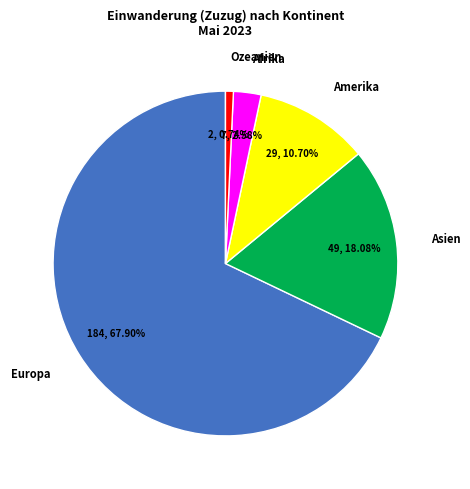

Does any single category account for the majority?

Yes